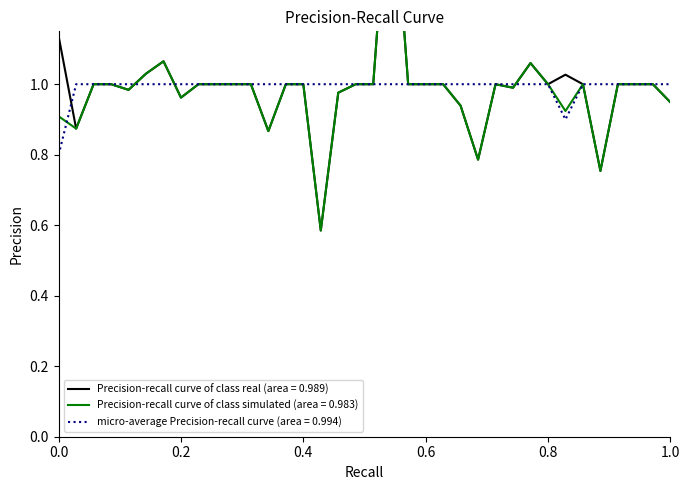

What is the lowest value of the micro-average Precision-recall curve (area = 0.994) series?

0.8